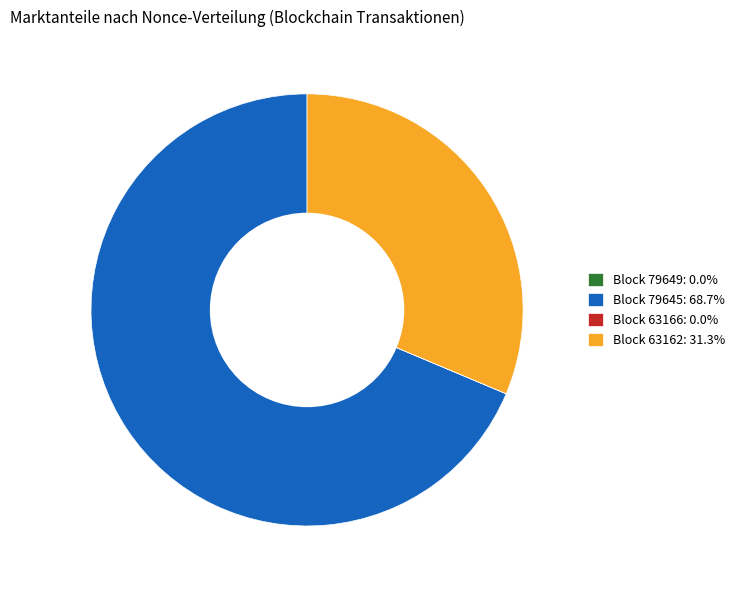

Is the sum of Block 79645: 68.7% and Block 63162: 31.3% greater than half?

Yes